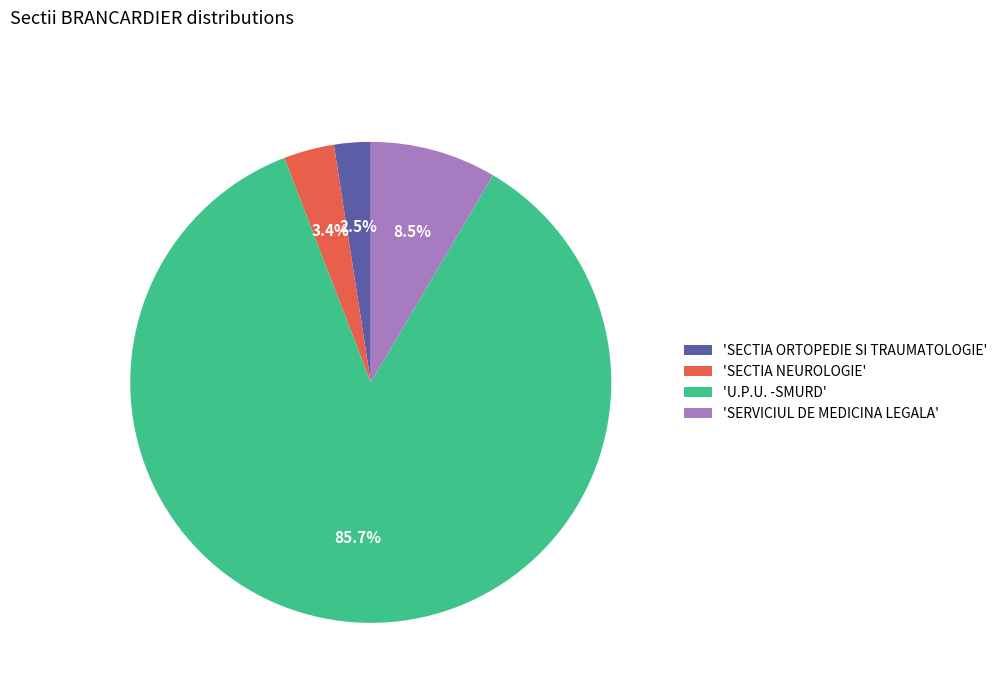

Which category has the biggest portion of the pie?

'U.P.U. -SMURD'